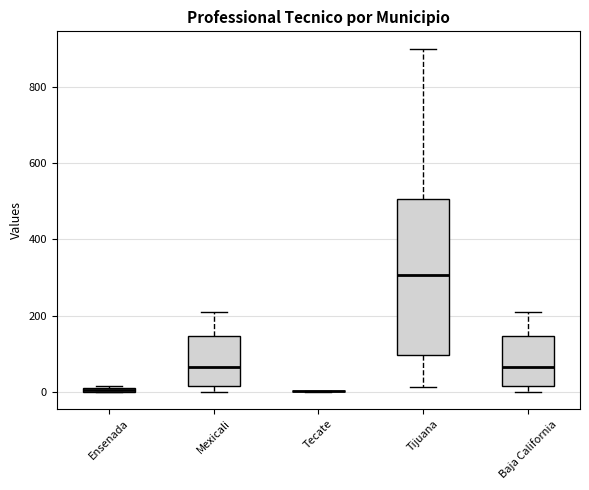

Comparing the boxes themselves (not the whiskers), which one is the tallest?

Tijuana